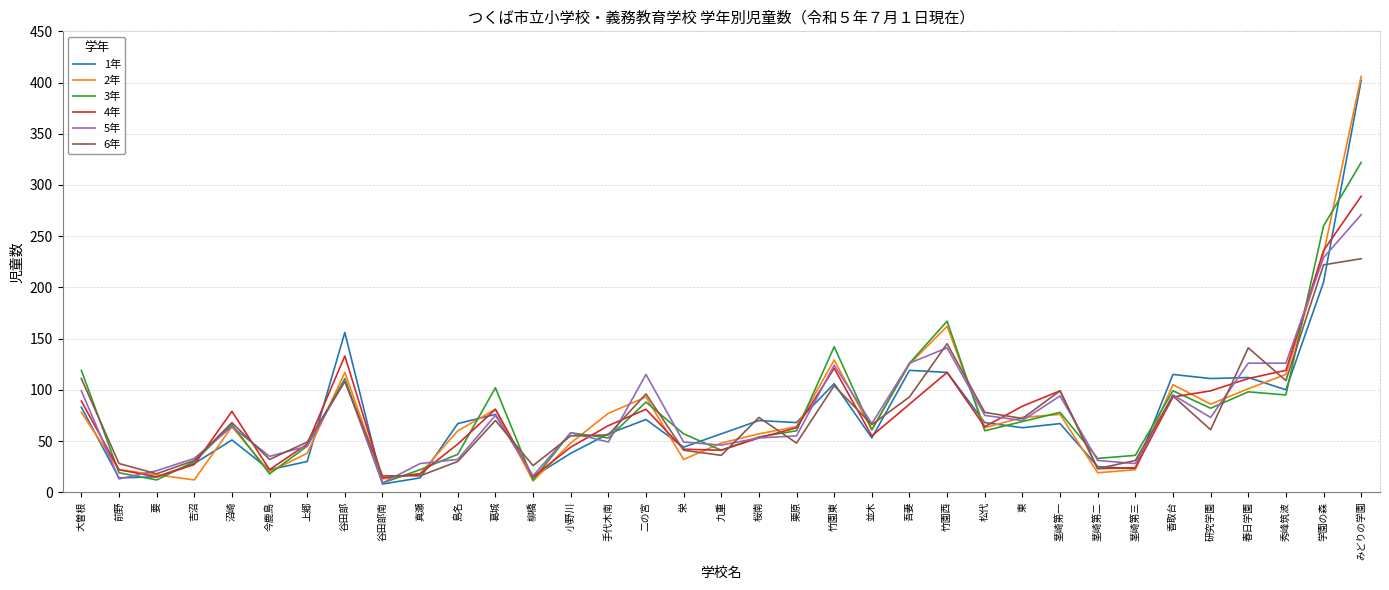

How many lines are shown in the chart?

6